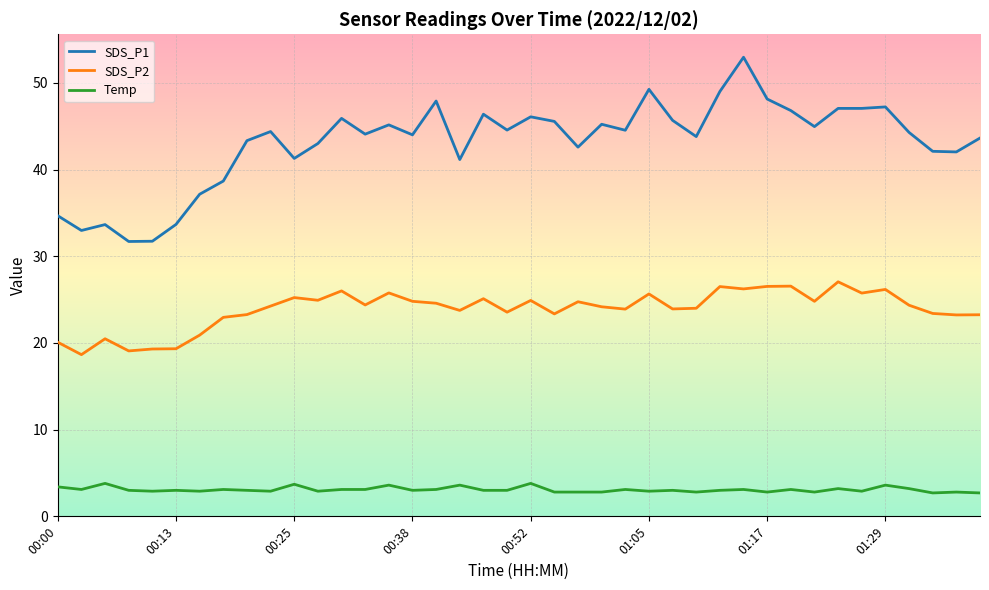

List the series in order of their peak value, lowest first.

Temp, SDS_P2, SDS_P1